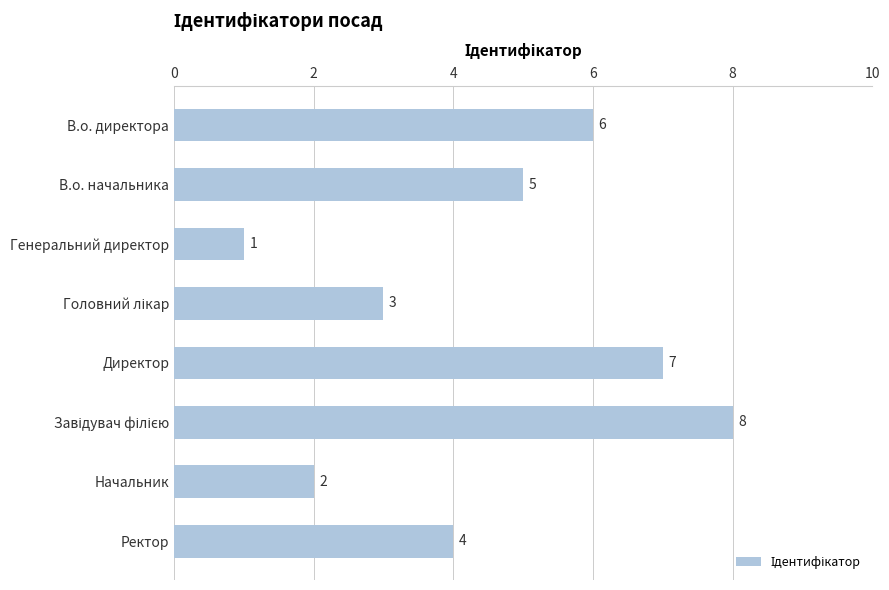

Is it true that the value at Директор is 7?

True